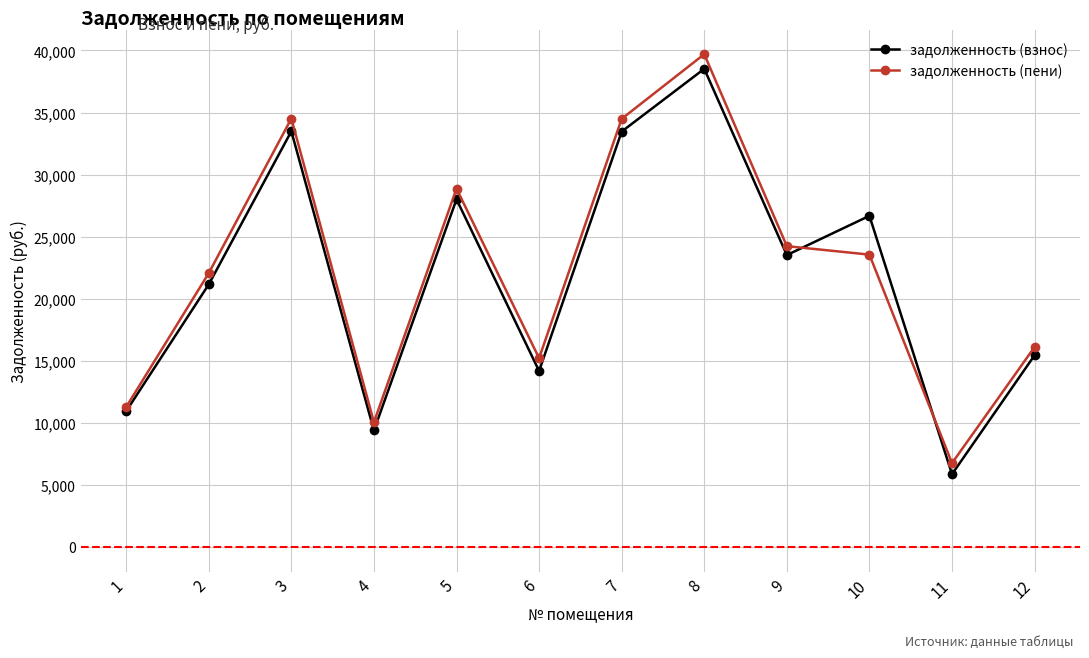

Which category has the lowest value in the задолженность (пени) series?

11